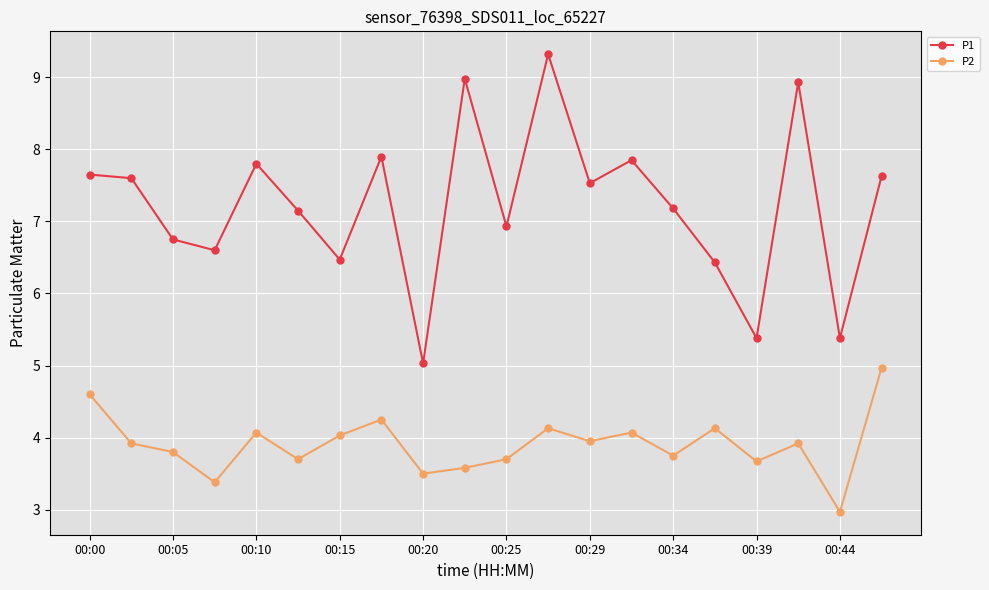

What is the average value of the P2 series?

3.9